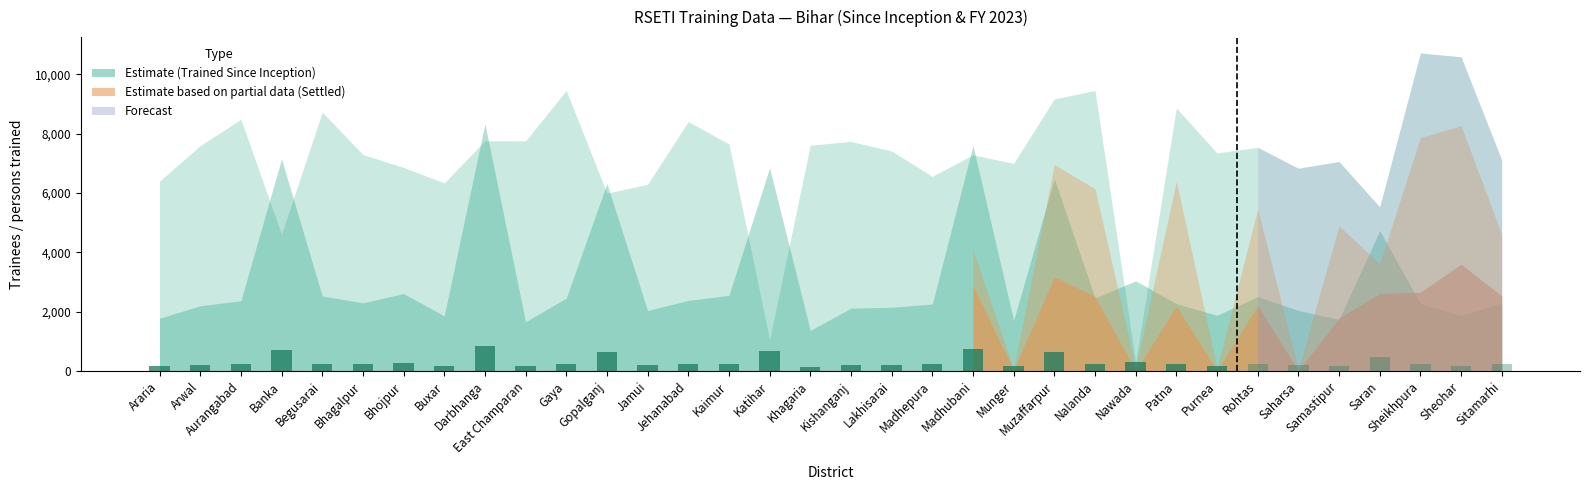

What is the smallest value displayed?

137